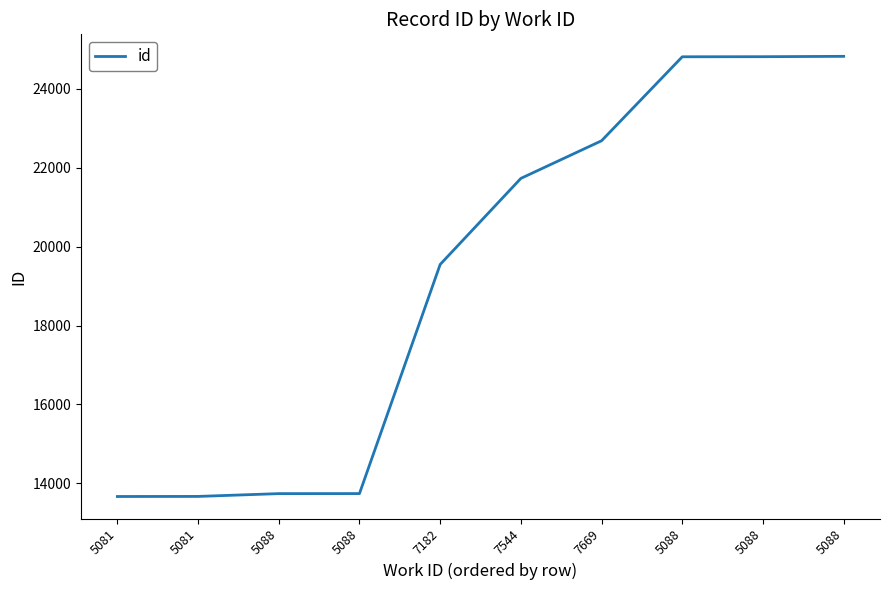

How many lines are shown in the chart?

1